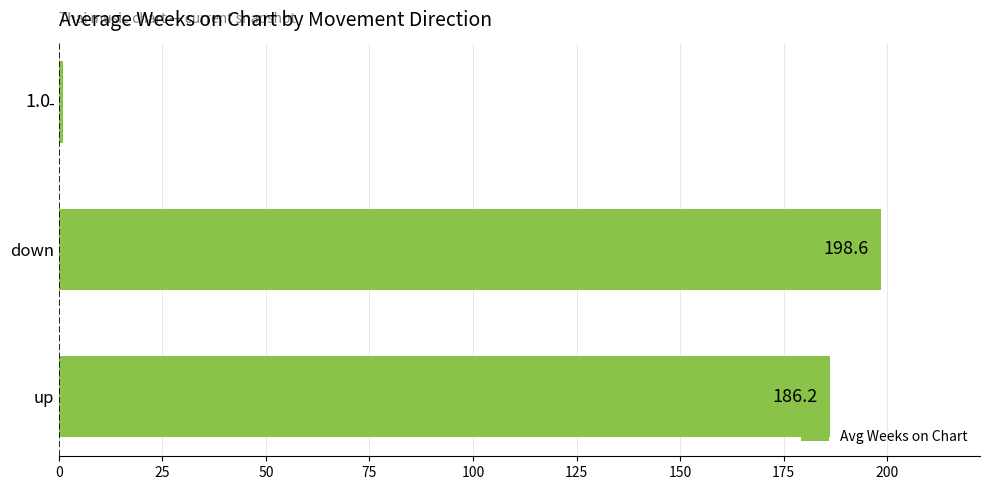

Reading bottom to top, list all the values displayed in this chart.

186.2	198.6	1.0